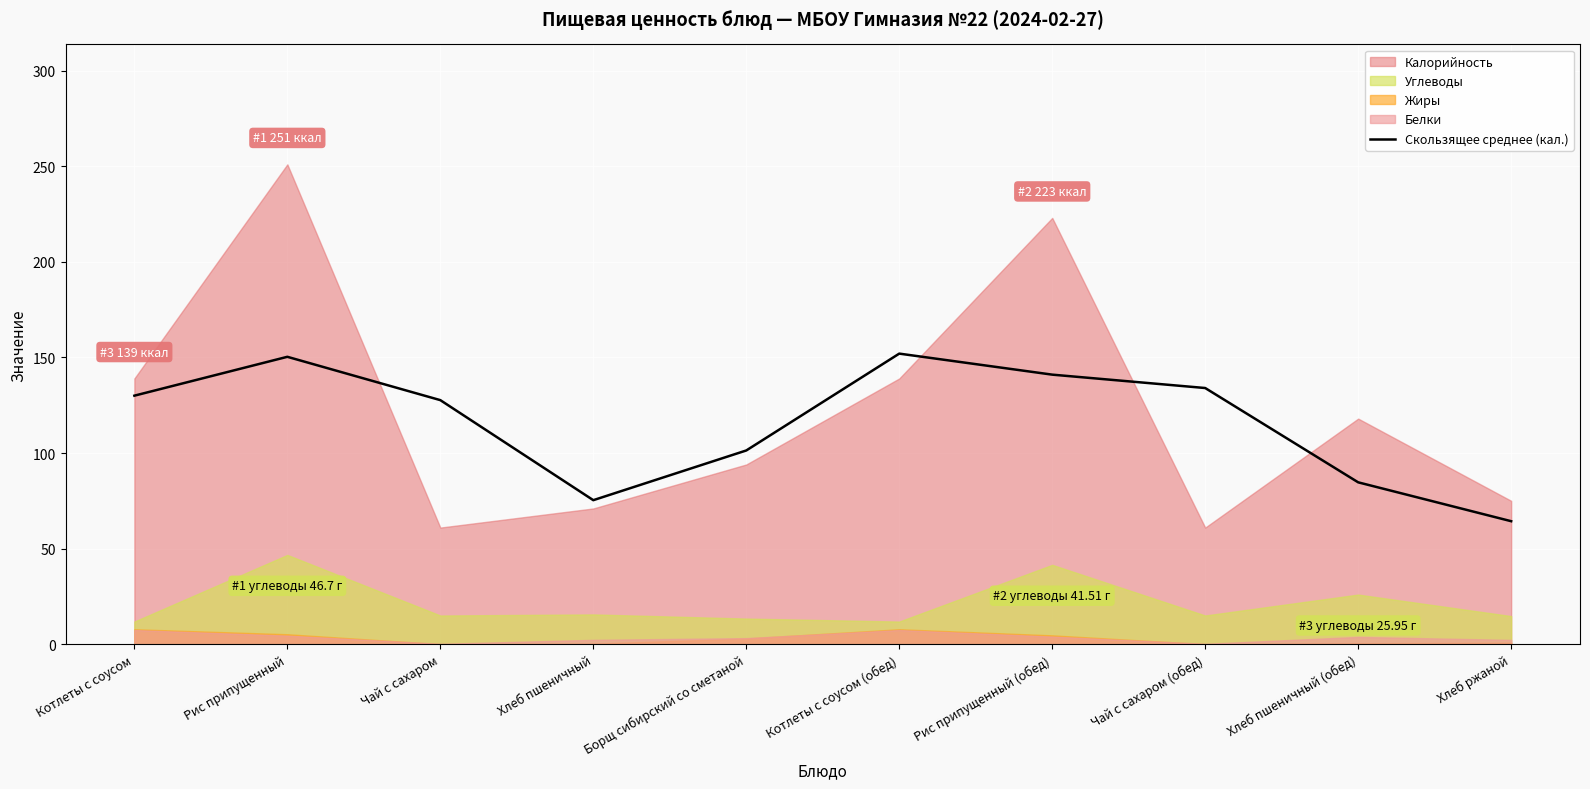

Reading left to right, transcribe all the data shown in this chart.

Котлеты с соусом=130.0	Рис припущенный=150.3	Чай с сахаром=127.7	Хлеб пшеничный=75.3	Борщ сибирский со сметаной=101.3	Котлеты с соусом (обед)=152.0	Рис припущенный (обед)=141.0	Чай с сахаром (обед)=134.0	Хлеб пшеничный (обед)=84.7	Хлеб ржаной=64.3